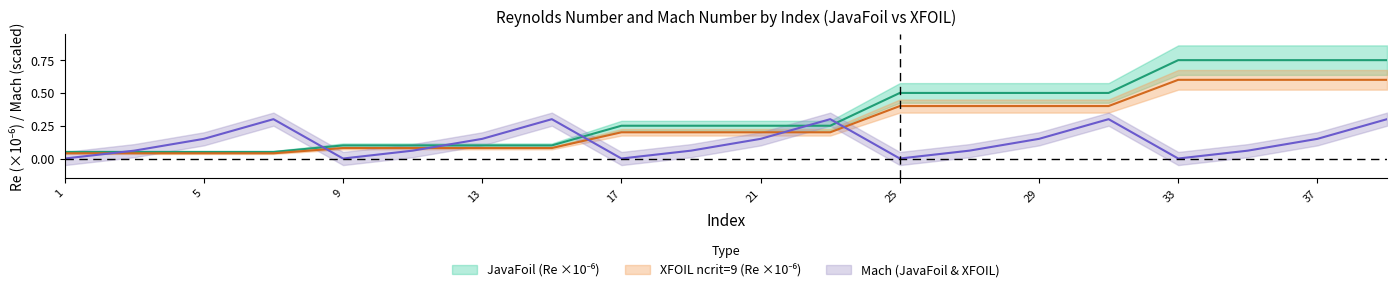

What is the total value across all series at 17?

0.5